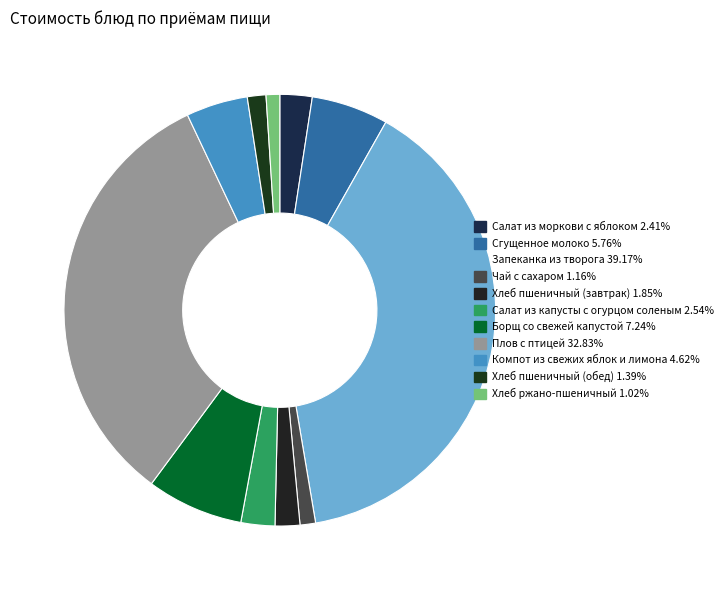

To the nearest percent, what percentage of the pie is Хлеб пшеничный (завтрак)?

2%